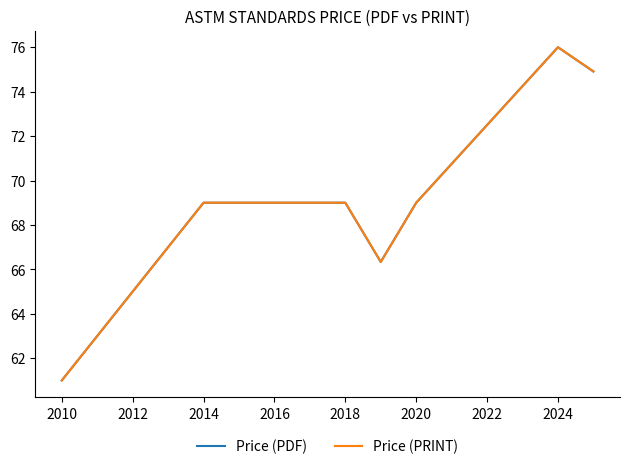

Does the chart have visible grid lines?

No